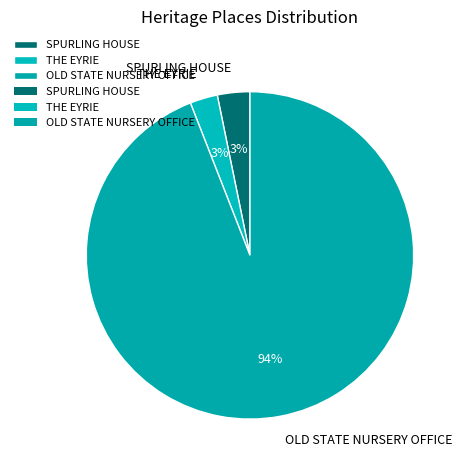

Combined, do SPURLING HOUSE and THE EYRIE account for over 50%?

No